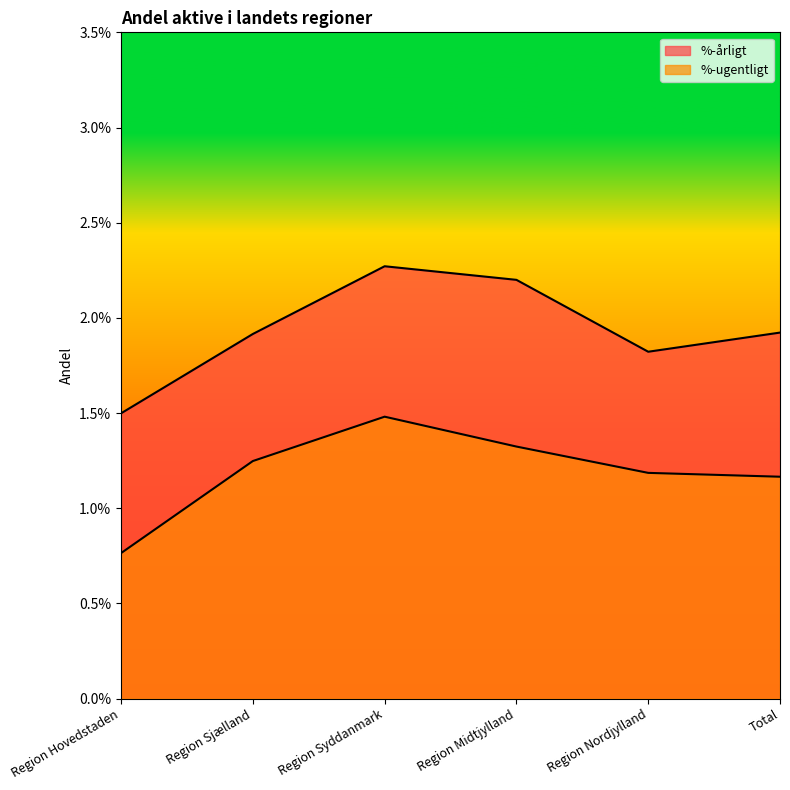

Which series has the widest spread of values?

%-årligt